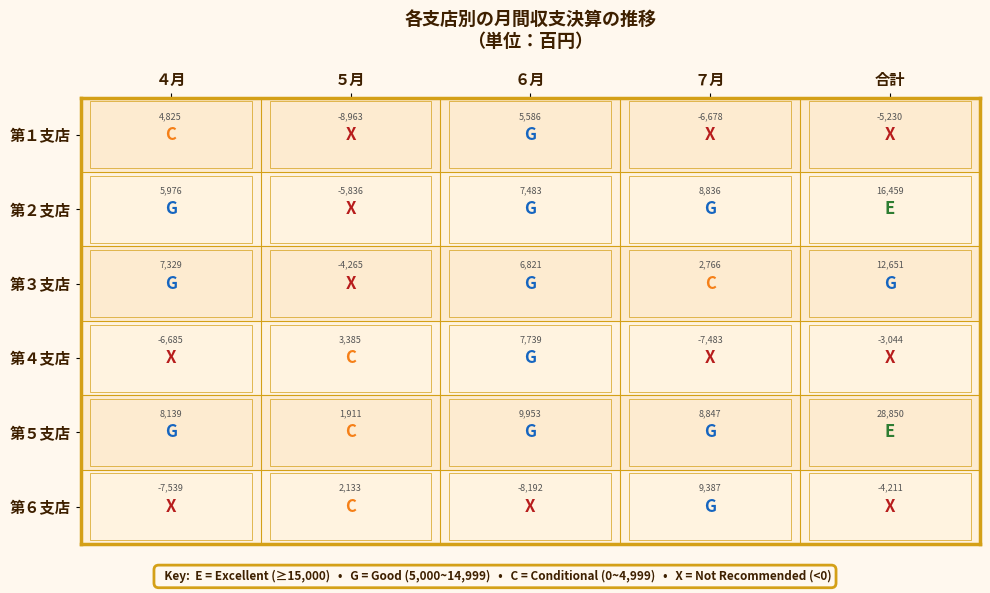

What is the difference between the maximum and second lowest values in the 第４支店 series?

14424